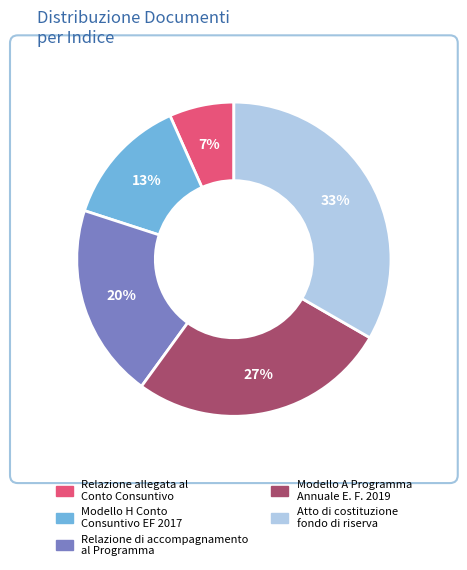

Between Modello A Programma Annuale E. F. 2019 and Modello H Conto Consuntivo EF 2017, which is larger?

Modello A Programma Annuale E. F. 2019